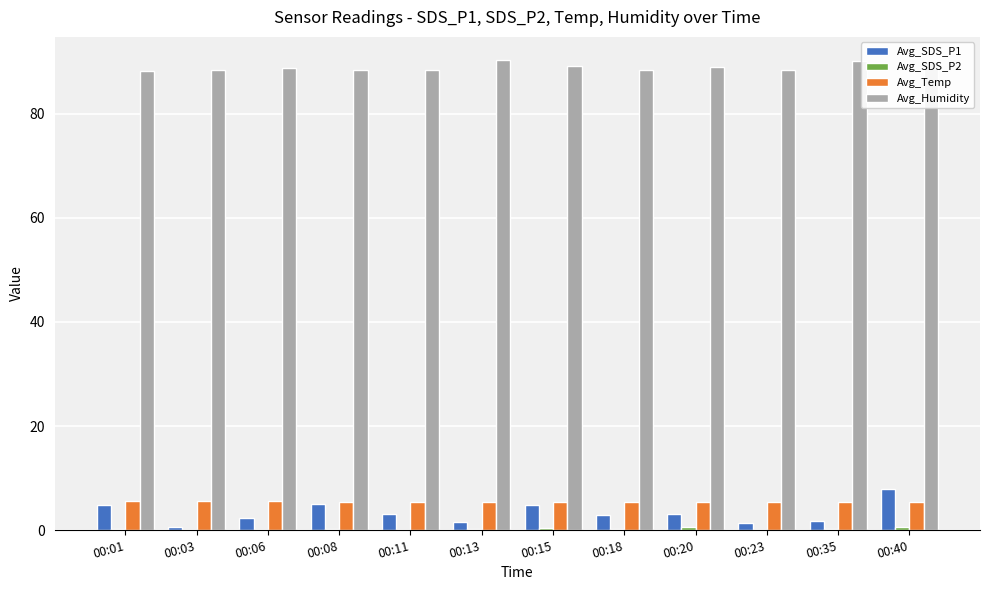

Is the value of Avg_Temp at 00:23 greater than the value of Avg_Humidity at 00:13?

No